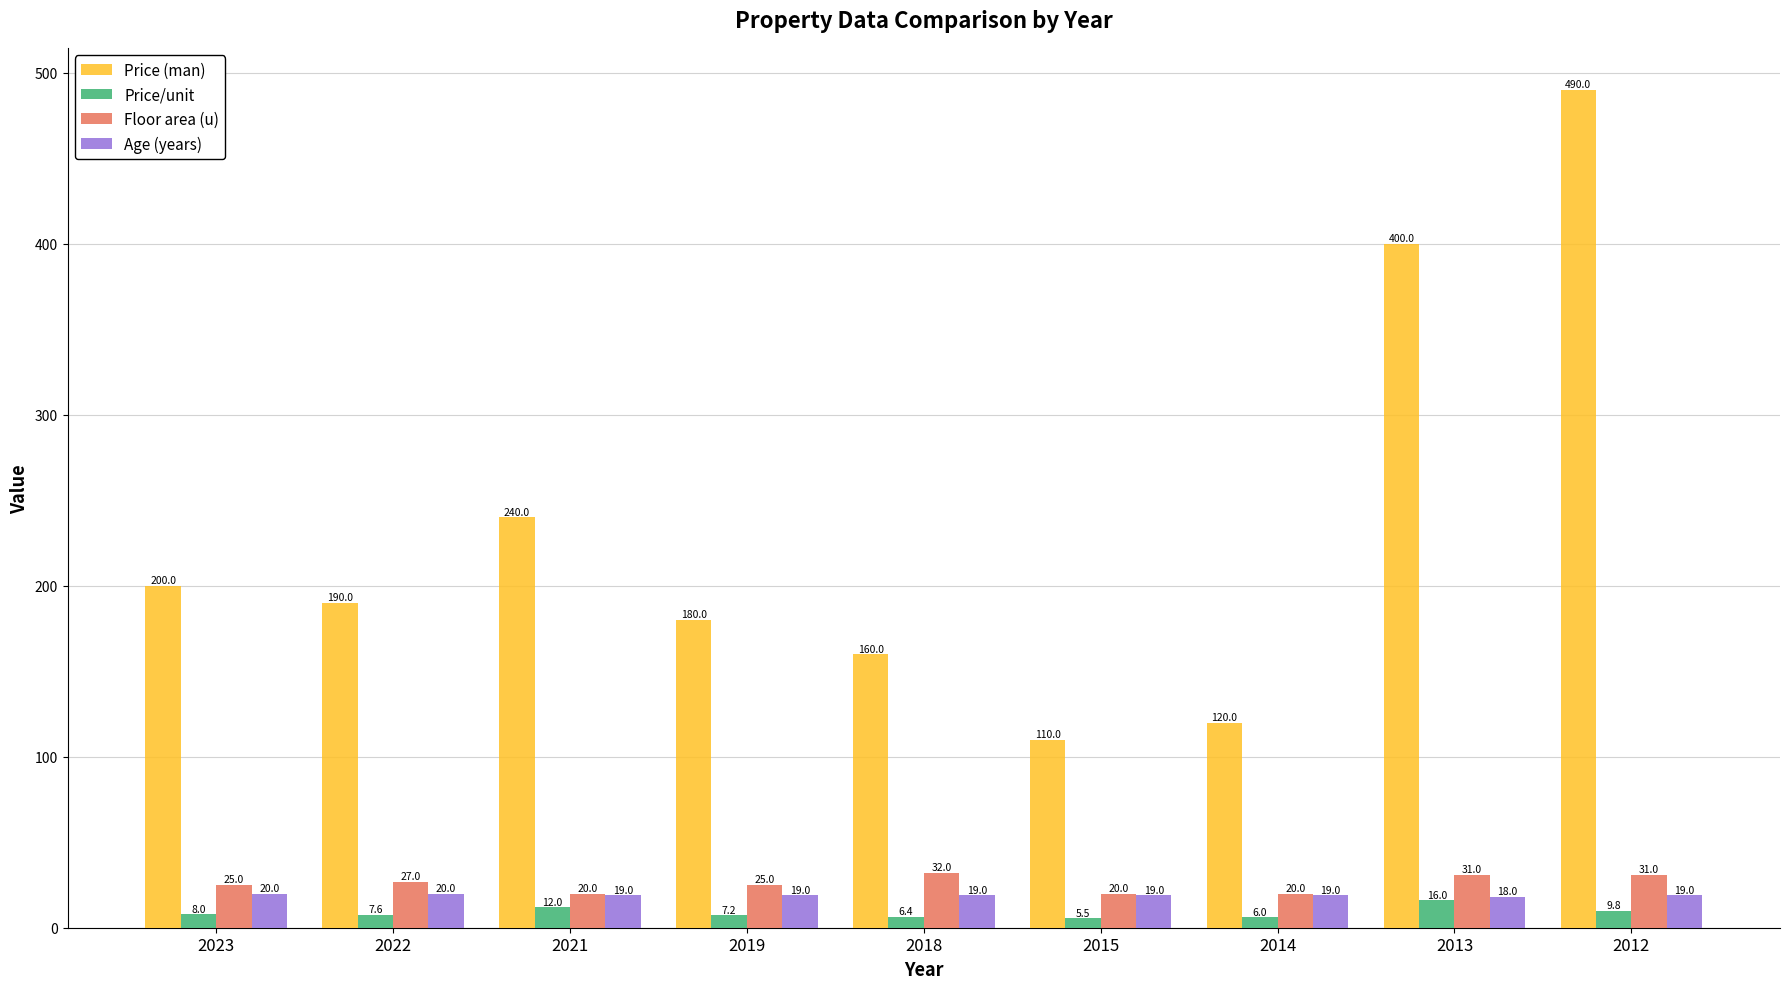

Reading left to right, extract all data points from this chart.

Price (man): 2023=200.0	2022=190.0	2021=240.0	2019=180.0	2018=160.0	2015=110.0	2014=120.0	2013=400.0	2012=490.0
Price/unit: 2023=8.0	2022=7.6	2021=12.0	2019=7.2	2018=6.4	2015=5.5	2014=6.0	2013=16.0	2012=9.8
Floor area (u): 2023=25.0	2022=27.0	2021=20.0	2019=25.0	2018=32.0	2015=20.0	2014=20.0	2013=31.0	2012=31.0
Age (years): 2023=20.0	2022=20.0	2021=19.0	2019=19.0	2018=19.0	2015=19.0	2014=19.0	2013=18.0	2012=19.0